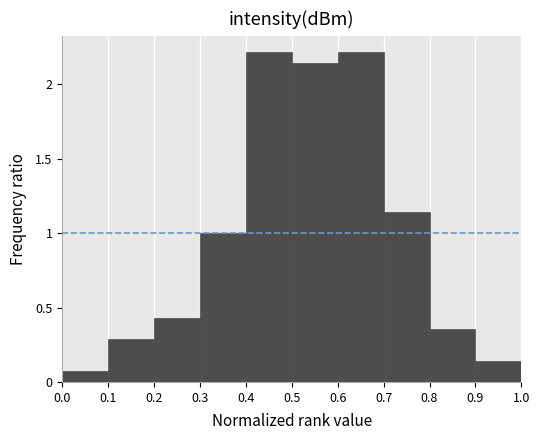

How tall is the bar that spans 0.4 to 0.5 on the x-axis? The values are not printed on the chart, so give them approximately, as read against the axis.

2.20